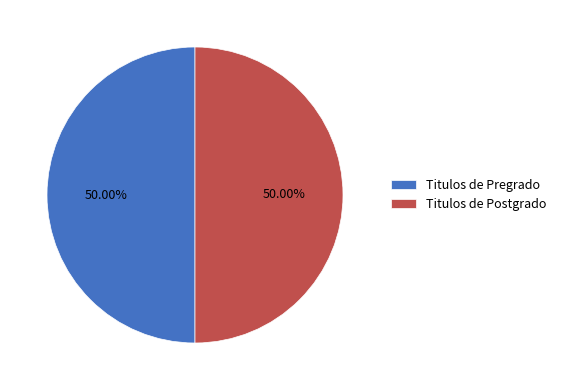

Approximately how many times larger is the value at Titulos de Postgrado compared to Titulos de Pregrado?

1.0